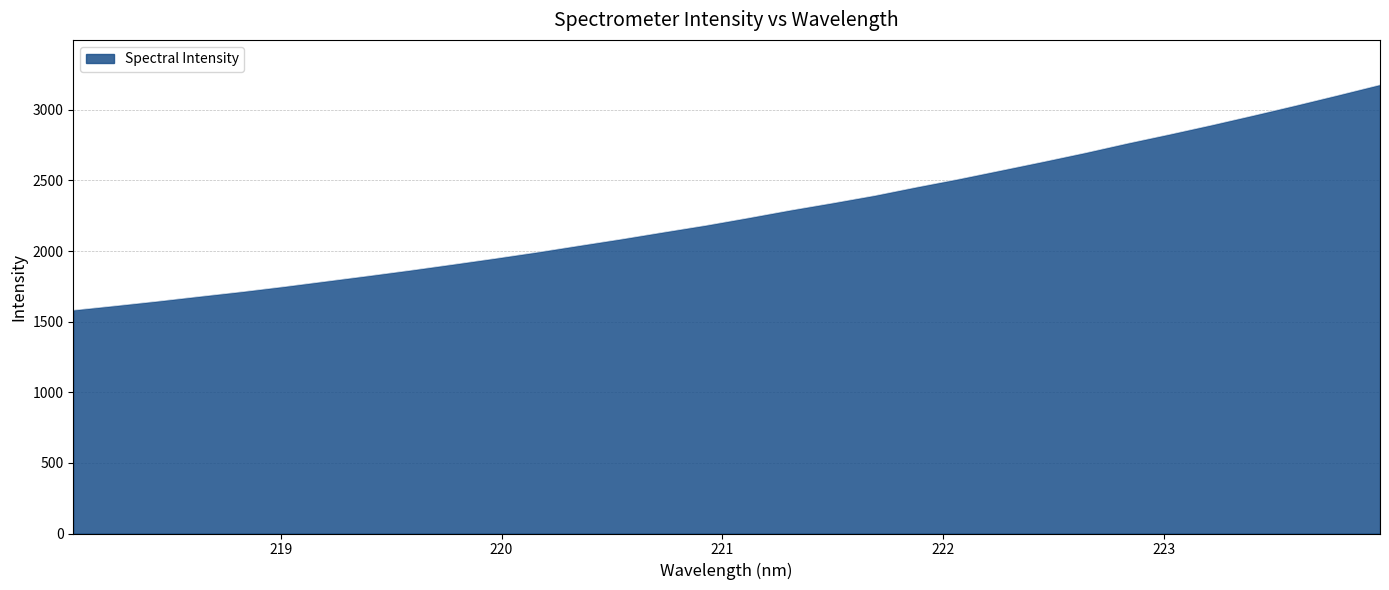

What is the maximum value shown in the chart?

3177.7